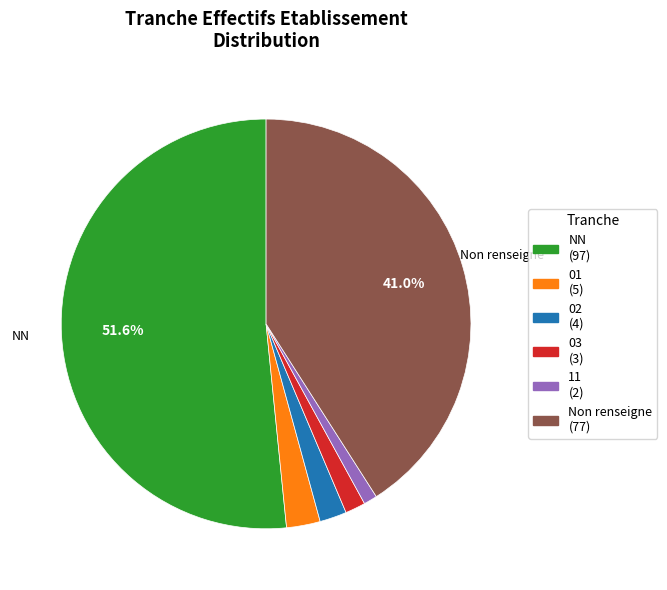

What is the smallest slice in the pie chart?

11 (2)